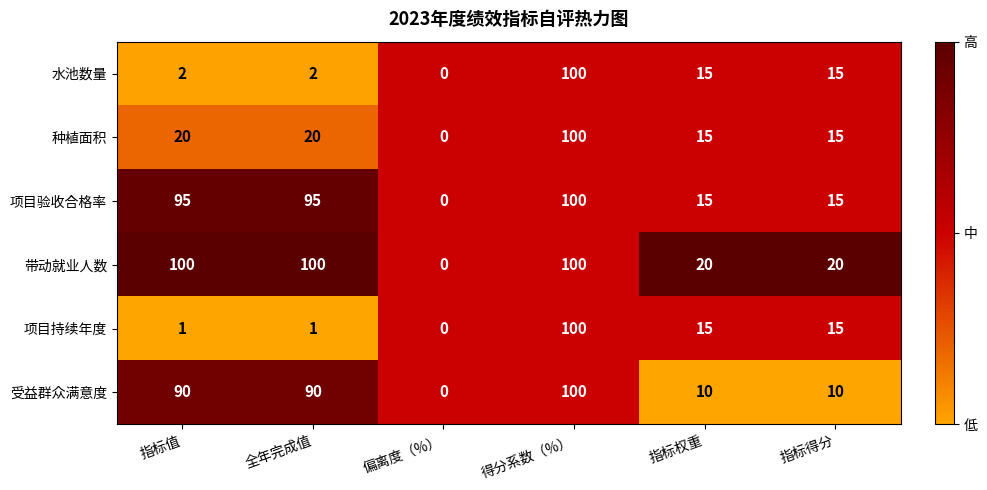

Is it true that 受益群众满意度 equals 130 at 全年完成值?

False